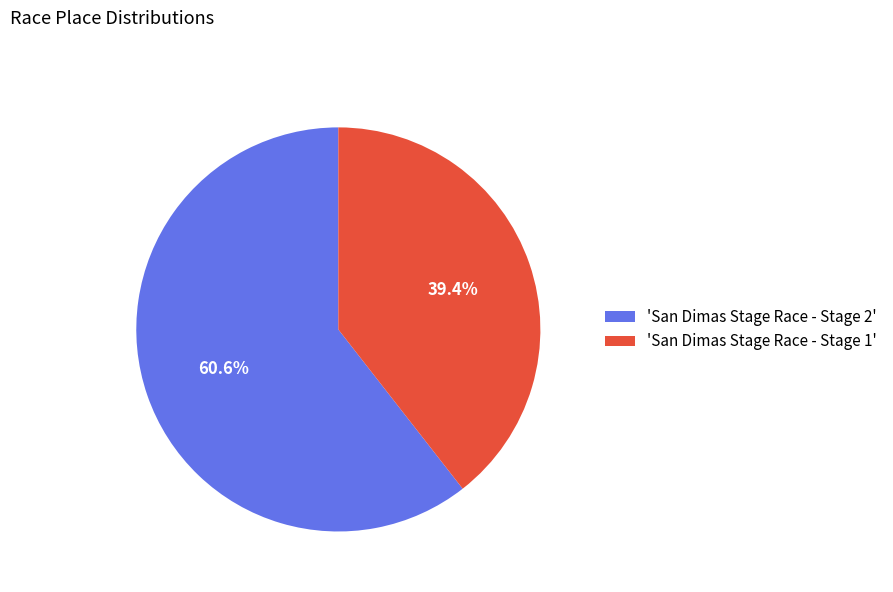

Count the number of slices in the pie.

2